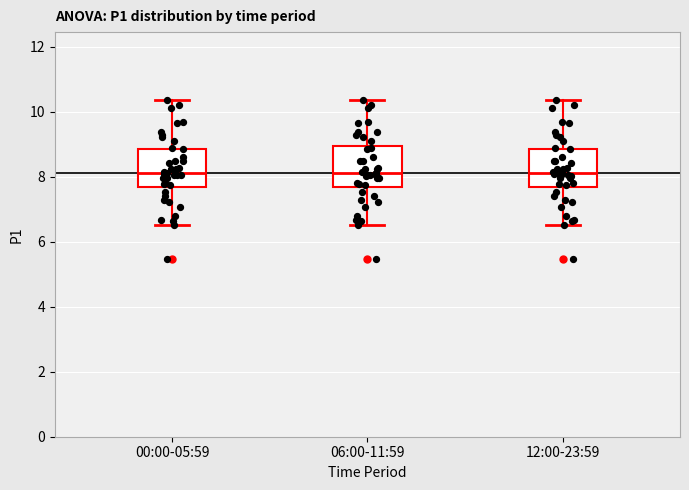

Reading left to right, transcribe this box plot: for each box, give where its median line is, the range the box spans, and where its two whiskers end, as read against the y-axis. The values are not printed on the chart, so give them approximately, as read against the axis.

00:00-05:59: median 8.2, box 7.6 to 8.8, whiskers 6.6 to 10.4
06:00-11:59: median 8.2, box 7.6 to 9.0, whiskers 6.6 to 10.4
12:00-23:59: median 8.2, box 7.6 to 8.8, whiskers 6.6 to 10.4